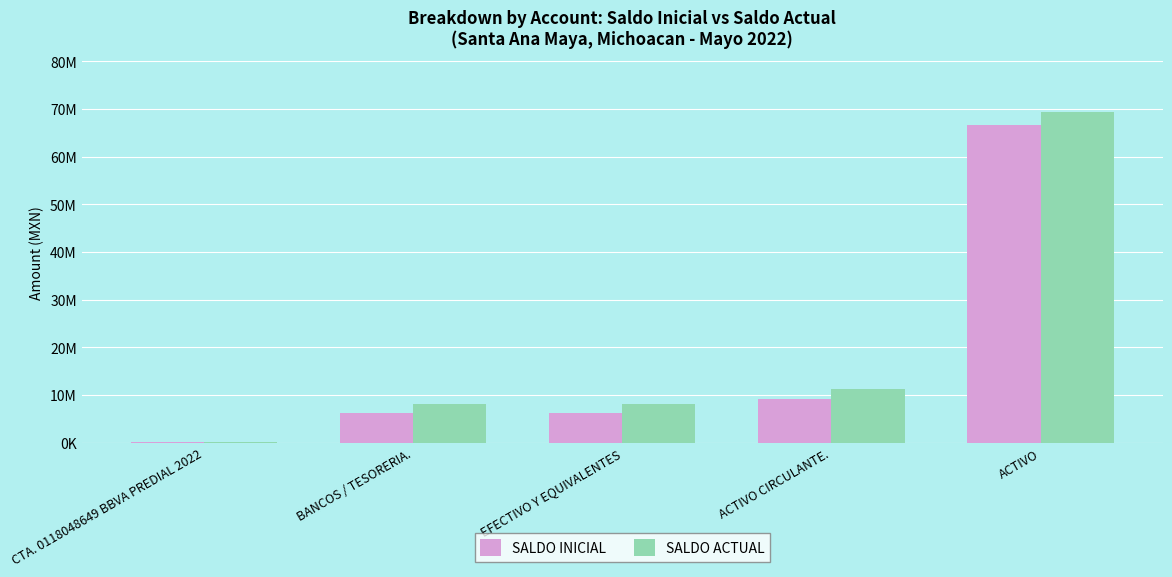

At which label is SALDO INICIAL closest to 33319560?

ACTIVO CIRCULANTE.